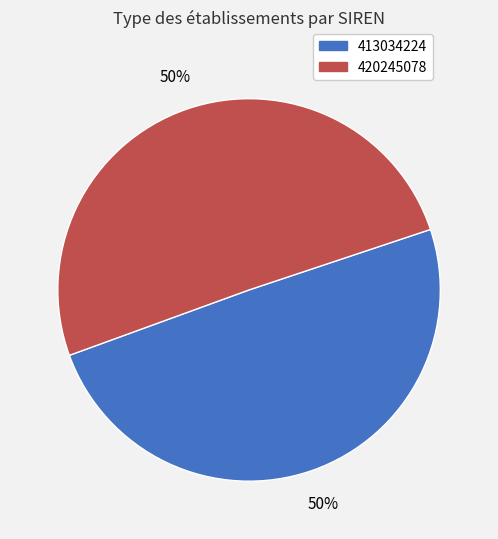

To the nearest percent, what is the average slice percentage?

50%